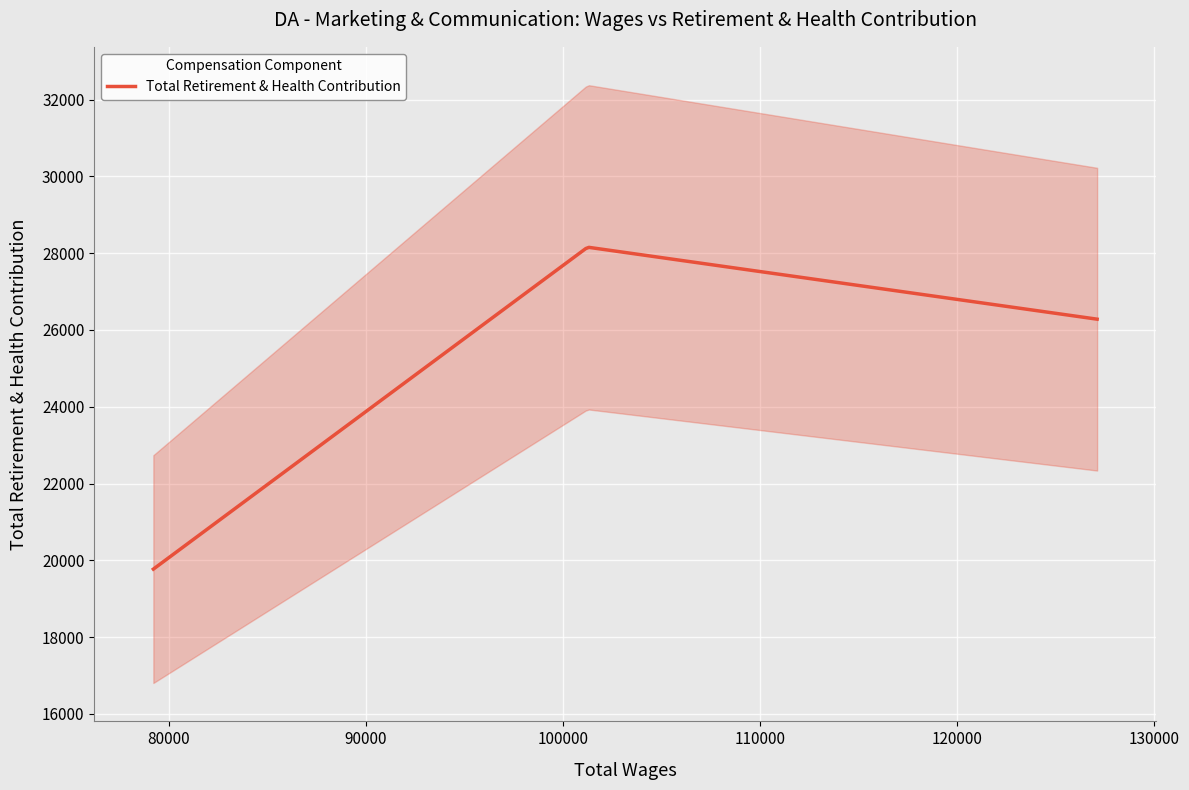

The value at 79215.0 is 19771. True or false?

True